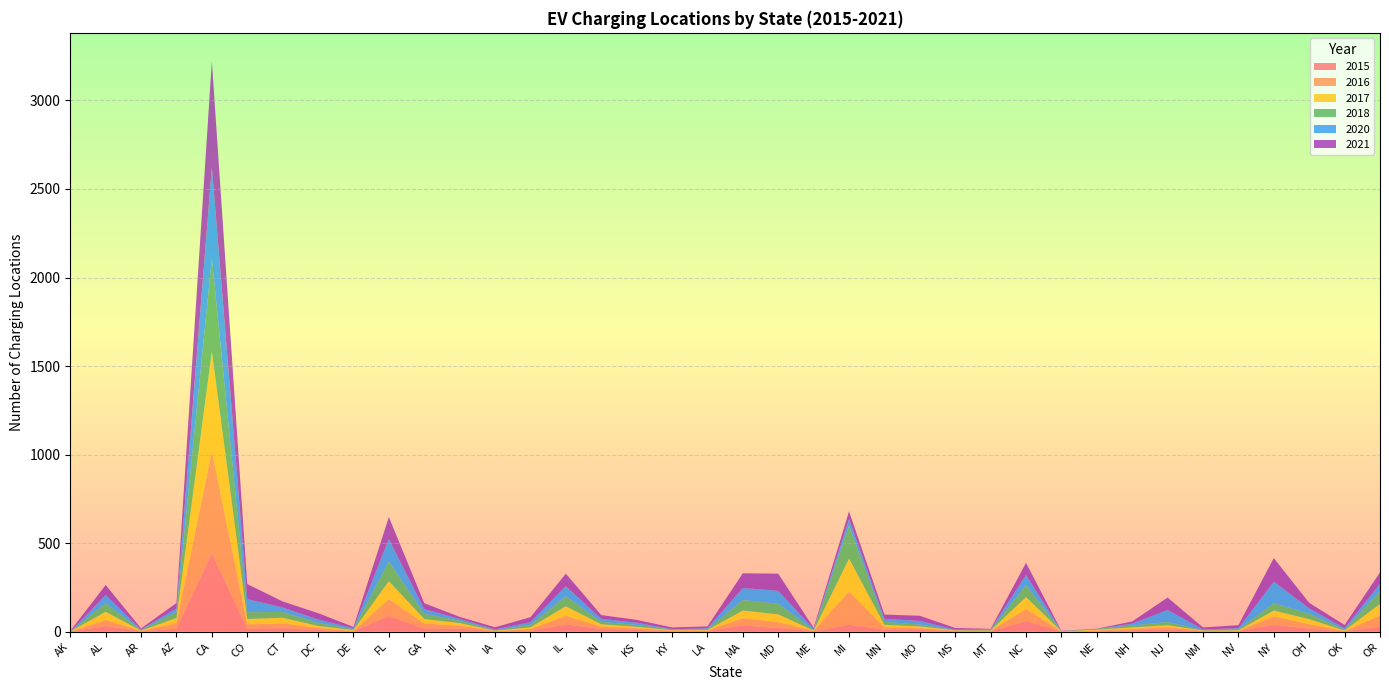

Reading left to right, extract all data points from this chart.

2015: AK=0	AL=31	AR=1	AZ=16	CA=443	CO=16	CT=19	DC=8	DE=1	FL=88	GA=17	HI=16	IA=1	ID=4	IL=41	IN=14	KS=9	KY=2	LA=3	MA=34	MD=20	ME=2	MI=38	MN=11	MO=9	MS=3	MT=2	NC=59	ND=0	NE=1	NH=7	NJ=12	NM=2	NV=1	NY=39	OH=15	OK=1	OR=28
2016: AK=0	AL=34	AR=2	AZ=31	CA=577	CO=24	CT=27	DC=12	DE=2	FL=94	GA=28	HI=17	IA=2	ID=10	IL=48	IN=13	KS=9	KY=3	LA=3	MA=41	MD=33	ME=2	MI=188	MN=13	MO=10	MS=2	MT=2	NC=68	ND=0	NE=5	NH=8	NJ=12	NM=2	NV=3	NY=47	OH=26	OK=2	OR=62
2017: AK=0	AL=47	AR=2	AZ=30	CA=562	CO=31	CT=32	DC=12	DE=5	FL=103	GA=26	HI=15	IA=2	ID=10	IL=54	IN=14	KS=9	KY=3	LA=3	MA=44	MD=44	ME=2	MI=186	MN=14	MO=10	MS=2	MT=2	NC=68	ND=1	NE=5	NH=8	NJ=12	NM=2	NV=3	NY=33	OH=29	OK=3	OR=66
2018: AK=0	AL=47	AR=3	AZ=34	CA=529	CO=38	CT=33	DC=17	DE=4	FL=111	GA=29	HI=13	IA=2	ID=14	IL=56	IN=14	KS=10	KY=4	LA=4	MA=59	MD=60	ME=3	MI=186	MN=17	MO=10	MS=1	MT=3	NC=67	ND=1	NE=4	NH=11	NJ=18	NM=2	NV=4	NY=41	OH=31	OK=4	OR=72
2020: AK=0	AL=47	AR=4	AZ=20	CA=512	CO=74	CT=25	DC=19	DE=7	FL=126	GA=27	HI=10	IA=5	ID=15	IL=57	IN=17	KS=13	KY=1	LA=6	MA=68	MD=73	ME=5	MI=36	MN=17	MO=21	MS=3	MT=3	NC=57	ND=1	NE=0	NH=11	NJ=68	NM=4	NV=8	NY=121	OH=30	OK=9	OR=42
2021: AK=3	AL=57	AR=6	AZ=30	CA=598	CO=85	CT=34	DC=36	DE=7	FL=125	GA=33	HI=12	IA=12	ID=28	IL=71	IN=21	KS=16	KY=10	LA=10	MA=83	MD=97	ME=7	MI=45	MN=24	MO=29	MS=9	MT=3	NC=69	ND=1	NE=1	NH=12	NJ=70	NM=11	NV=17	NY=134	OH=31	OK=18	OR=64